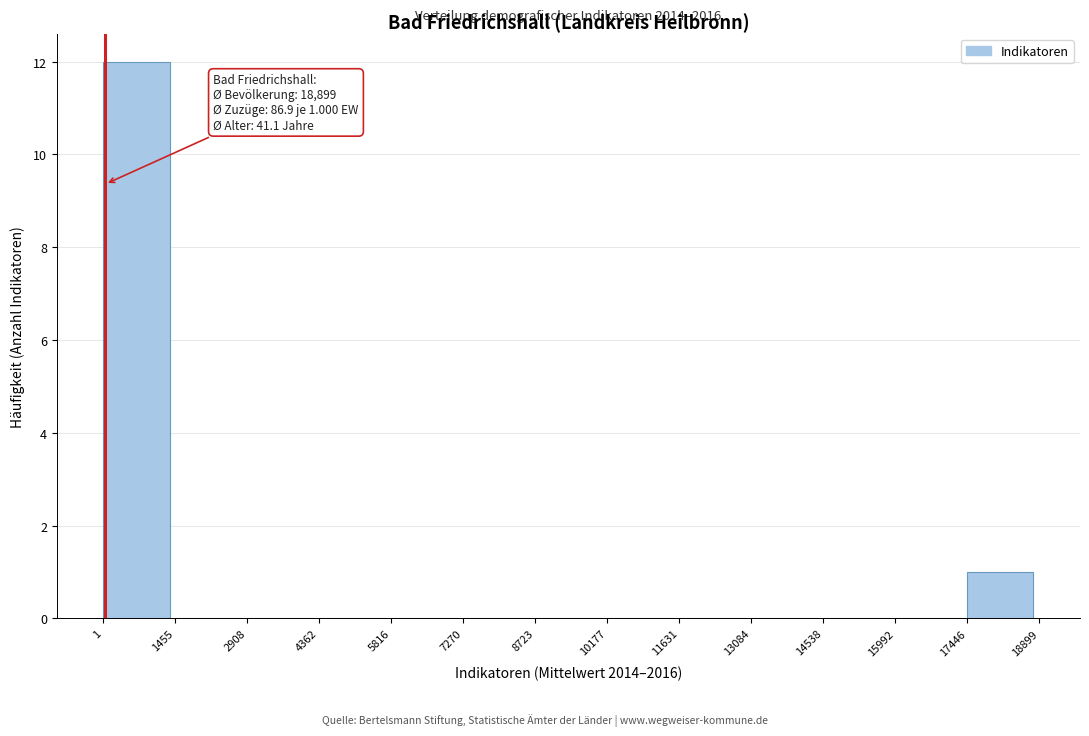

Which range on the x-axis has the tallest bar?

1 to 1455